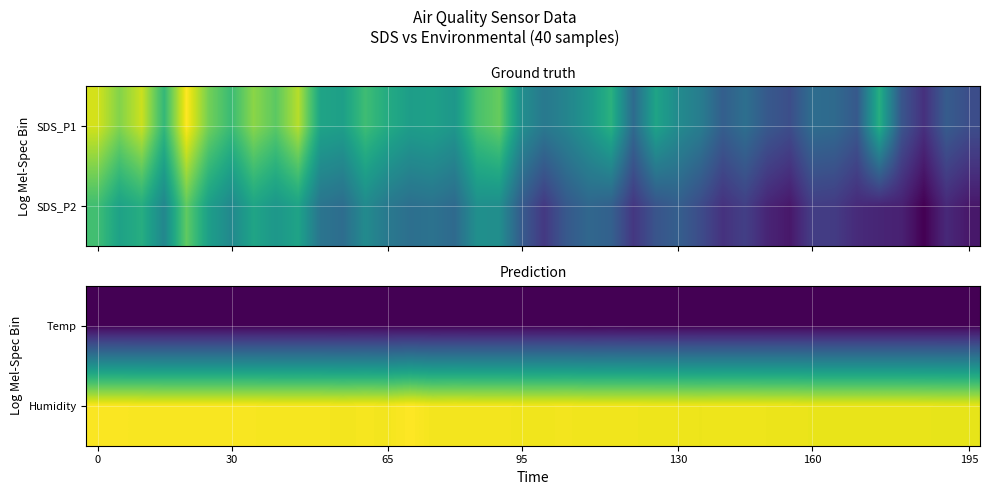

List the series in order of their overall mean, lowest first.

Temp, Humidity